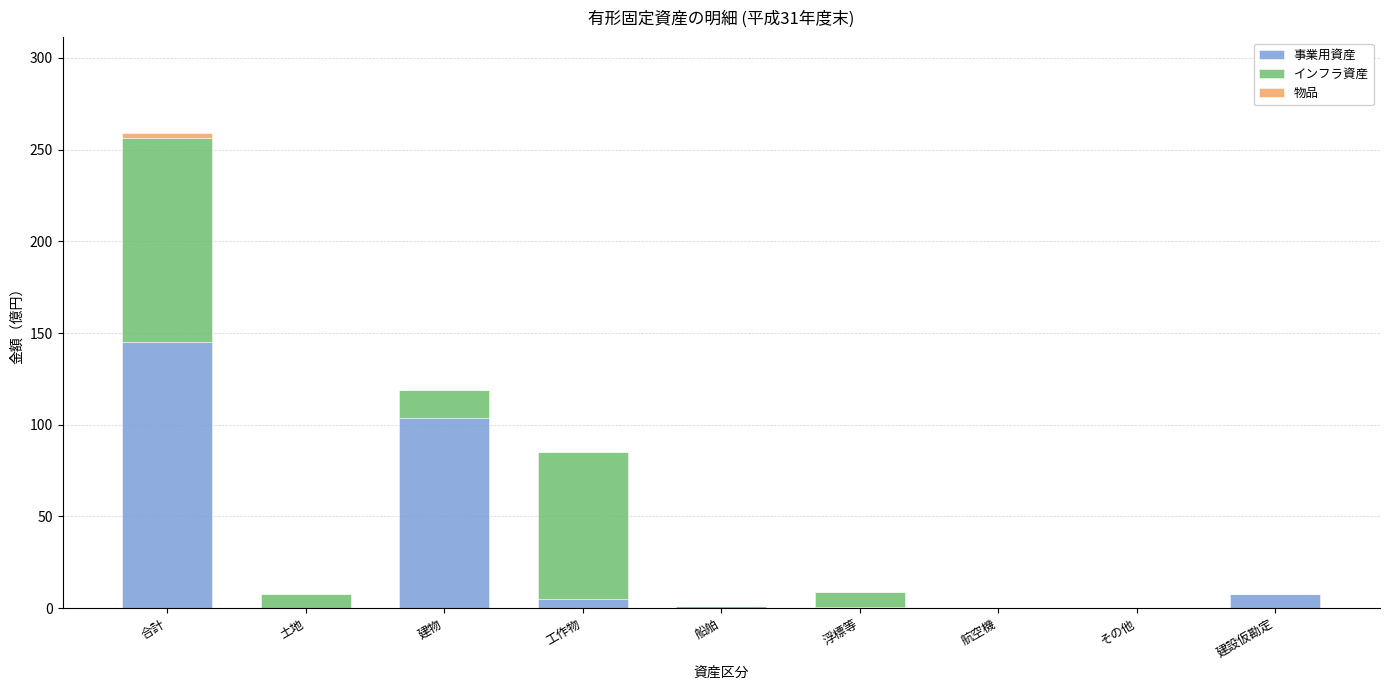

Read the 事業用資産 value at 浮標等.

0.9